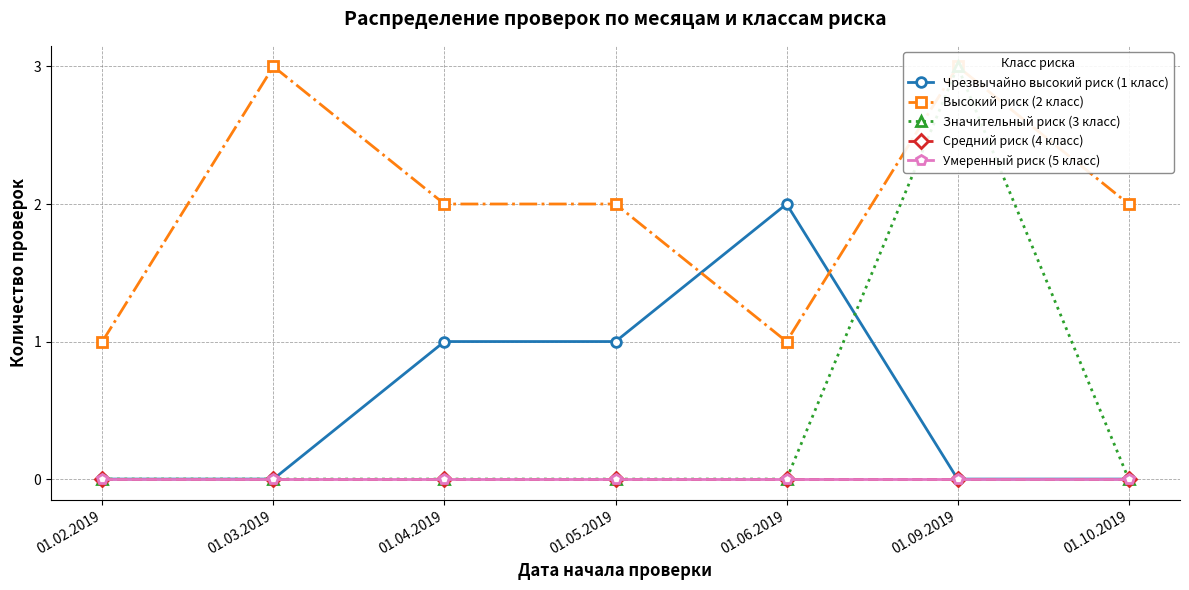

Which category has the highest value across all series?

01.03.2019